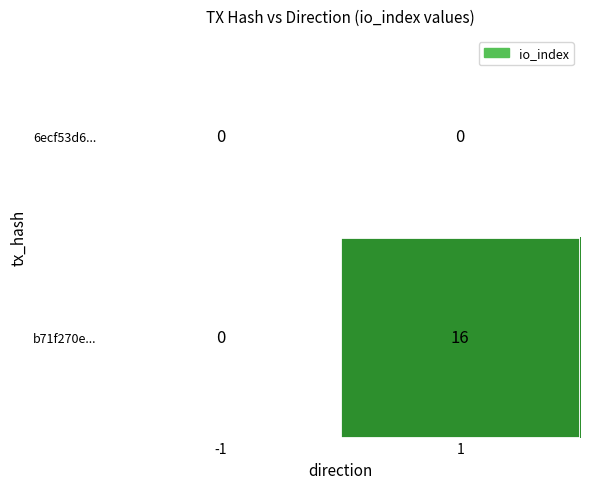

Reading left to right, list all the values displayed in this chart.

6ecf53d6...: 0	0
b71f270e...: 0	16